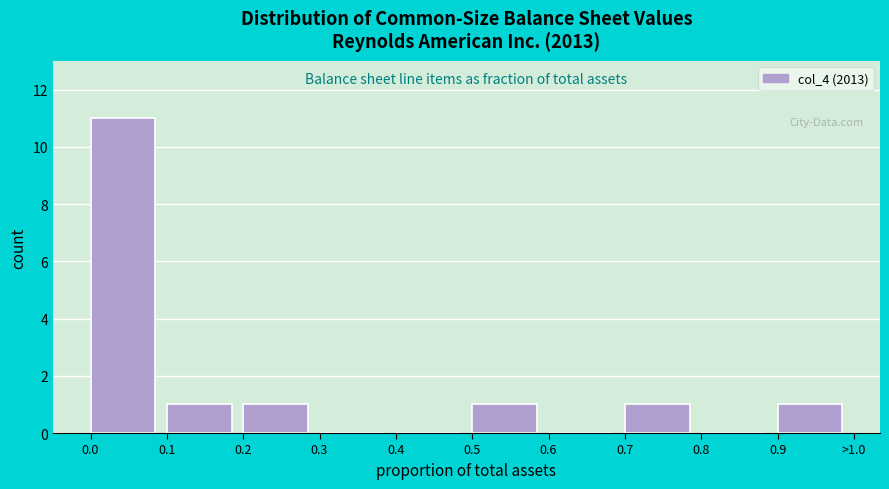

Reading left to right, what are all the values shown in this chart?

0.0=11	0.1=1	0.2=1	0.3=0	0.4=0	0.5=1	0.6=0	0.7=1	0.8=0	0.9=1